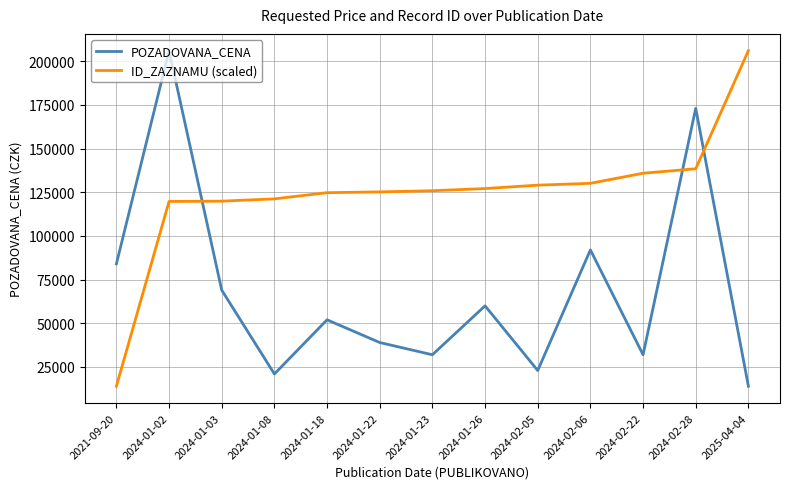

Is the value of ID_ZAZNAMU (scaled) at 2024-01-23 greater than the value of POZADOVANA_CENA at 2024-02-22?

Yes